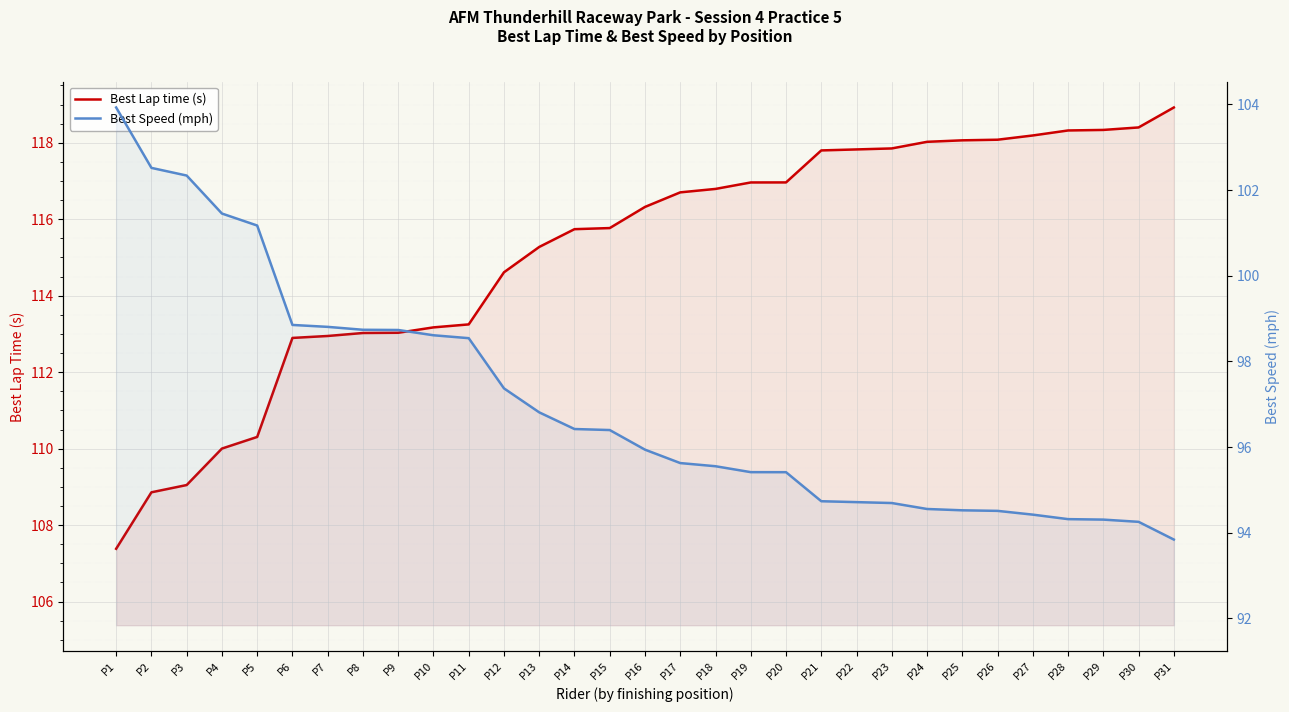

Which series has the widest spread of values?

Best Lap time (s)